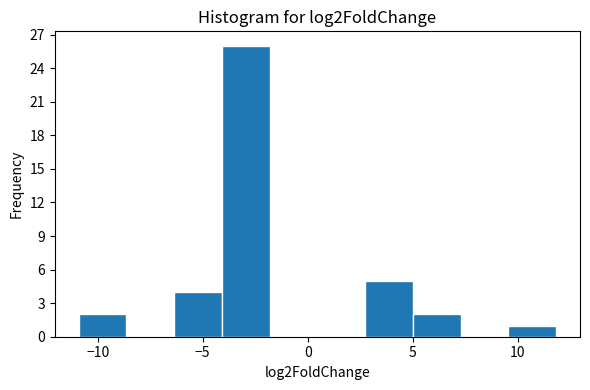

Which range on the x-axis has the tallest bar?

-4.0 to -2.0